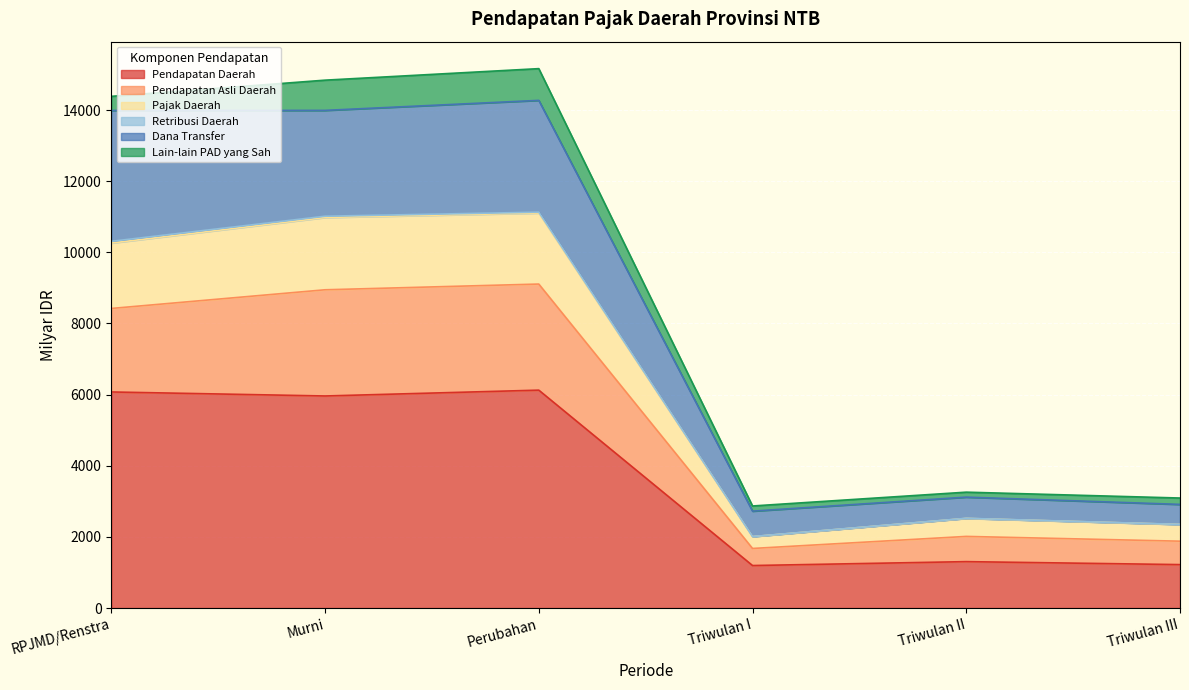

At which category is the sum across all series the highest?

Perubahan